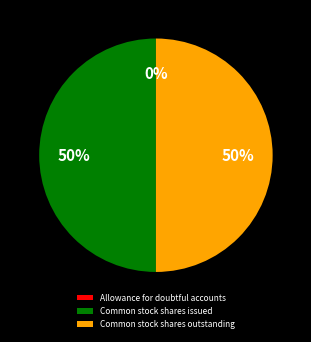

Approximately how many times larger is the value at Common stock shares outstanding compared to Common stock shares issued?

1.0